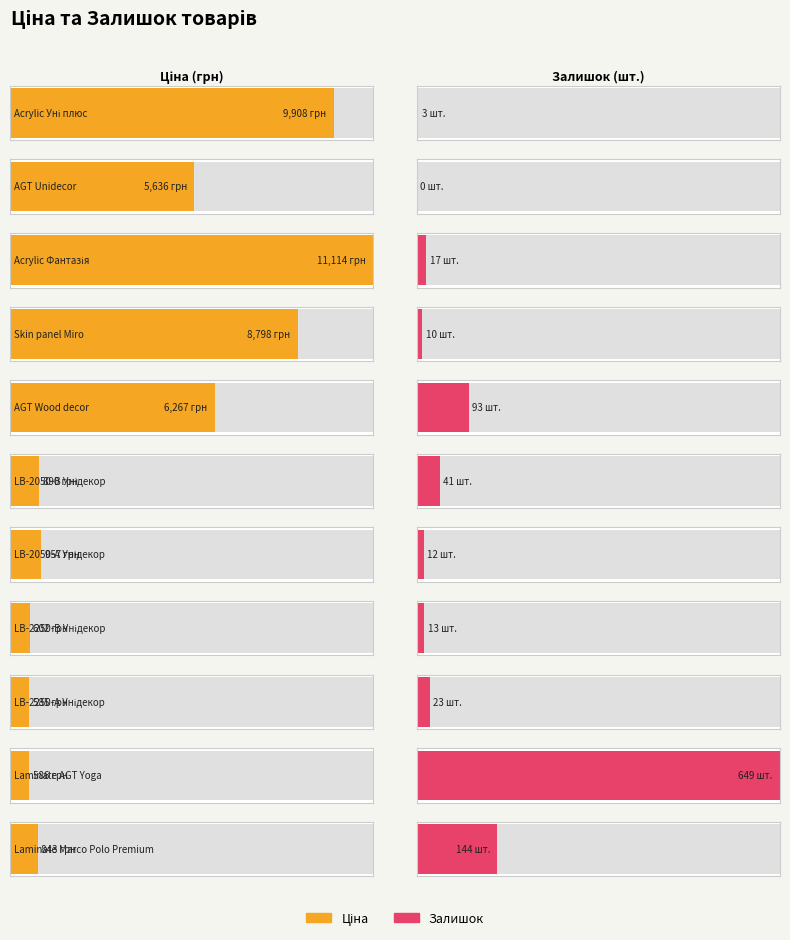

What position from the left is AGT Unidecor?

2